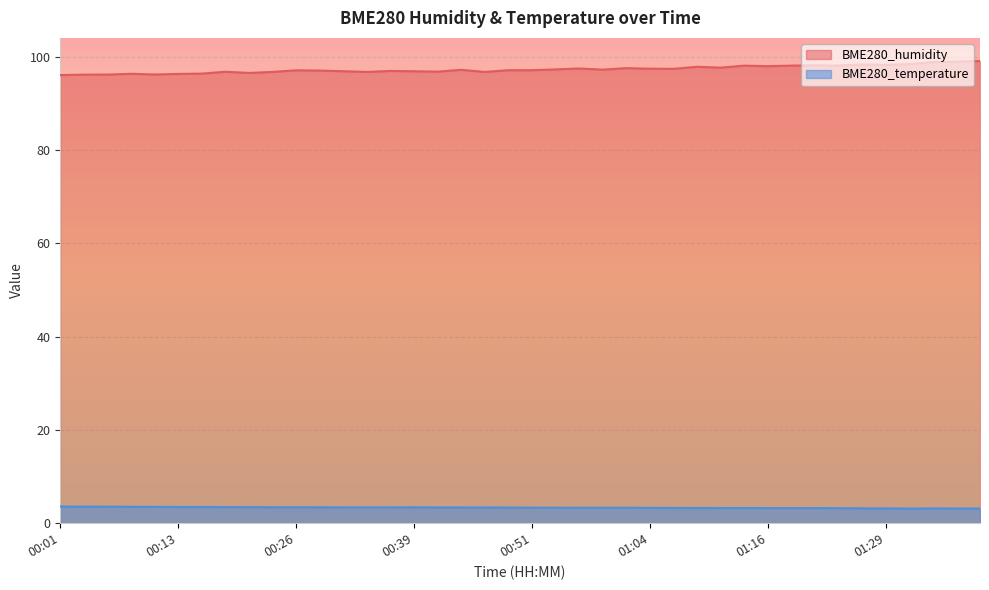

How many lines are shown in the chart?

2